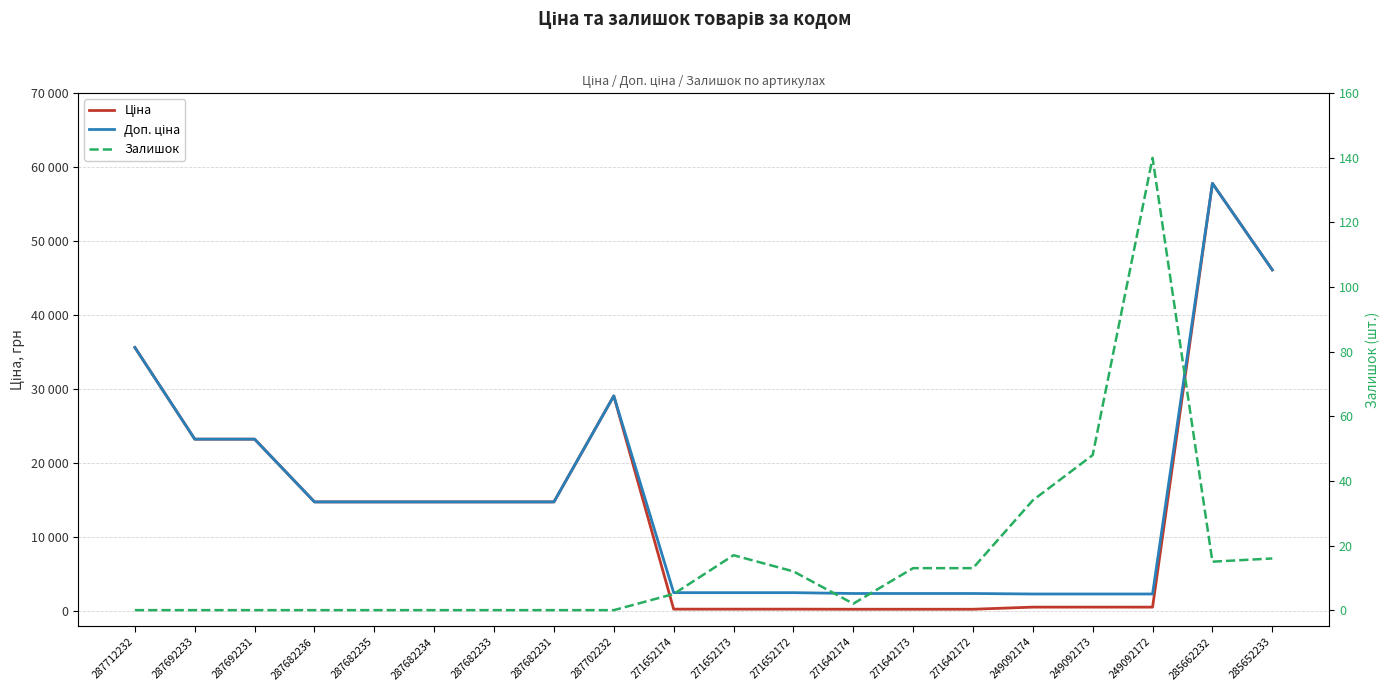

What is the sum of all Доп. ціна values?

311321.3